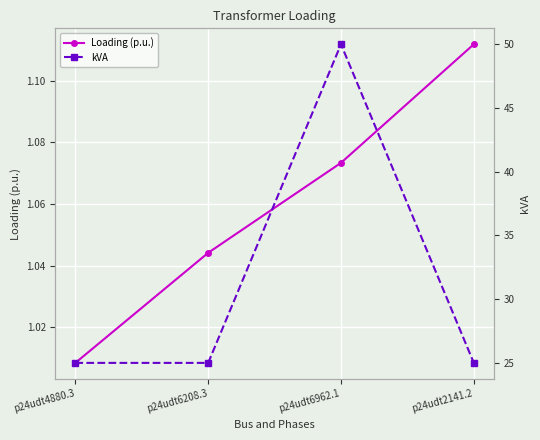

What position from the left is p24udt6962.1?

3